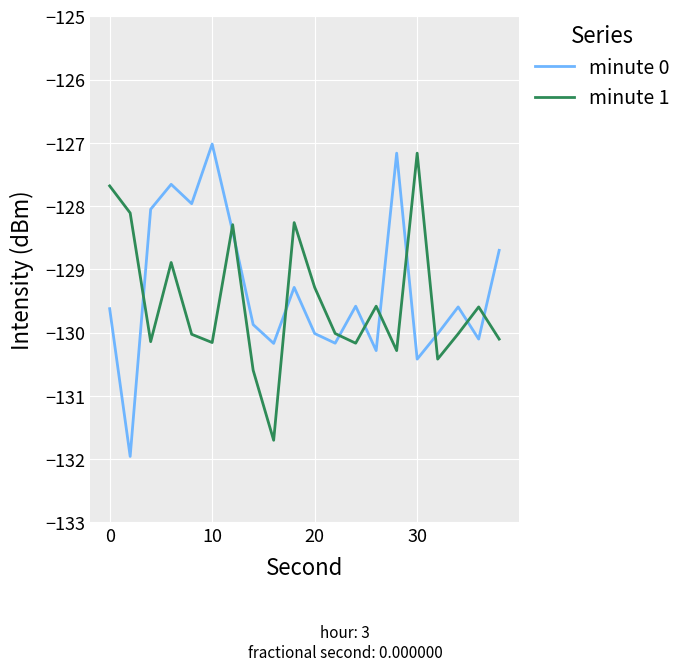

What are all the series names shown in the legend?

minute 0, minute 1